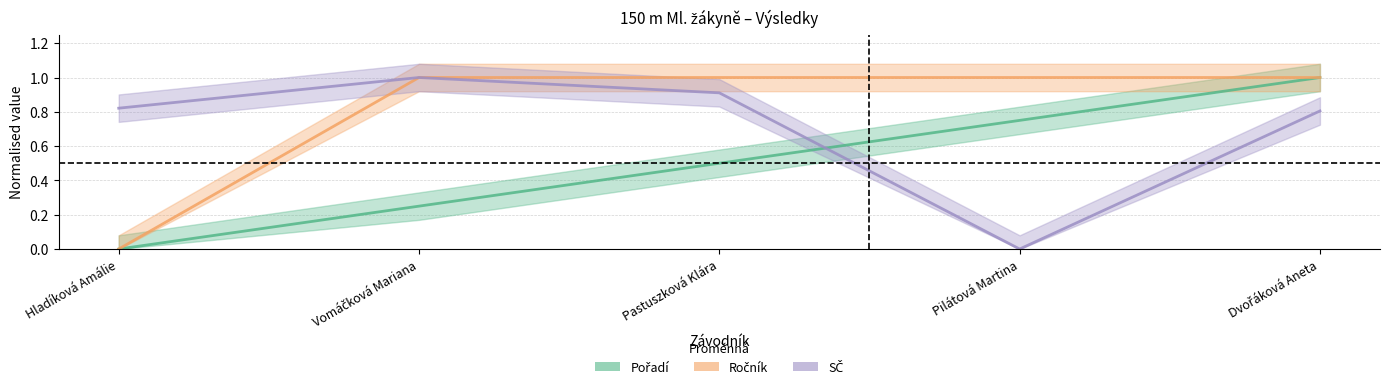

What is the sum of the Pořadí values at Pilátová Martina and Hladíková Amálie?

0.7